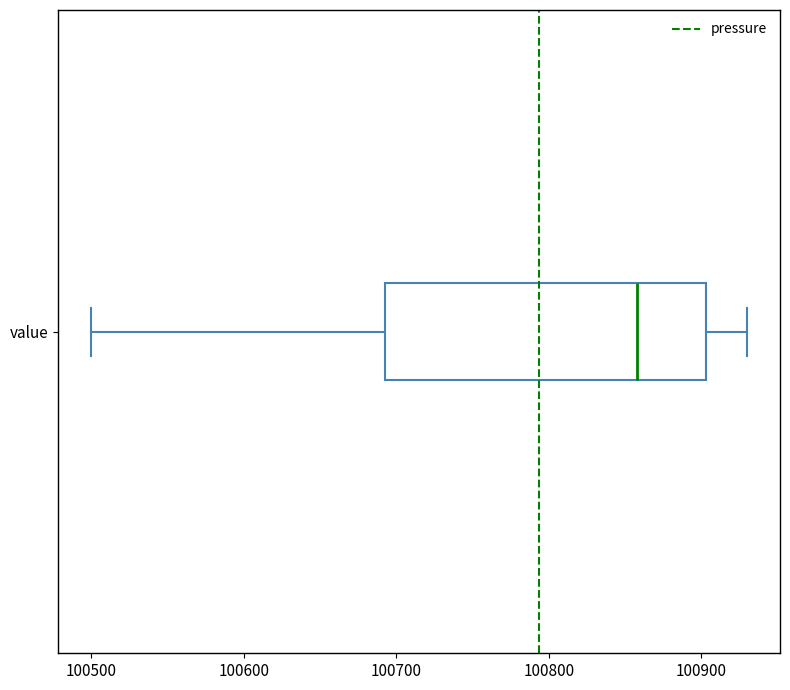

Read this box plot against the x-axis: the position of the median line, the range covered by the box, and the ends of both whiskers. The values are not printed on the chart, so give them approximately, as read against the axis.

median 100860, box 100690 to 100900, whiskers 100500 to 100930